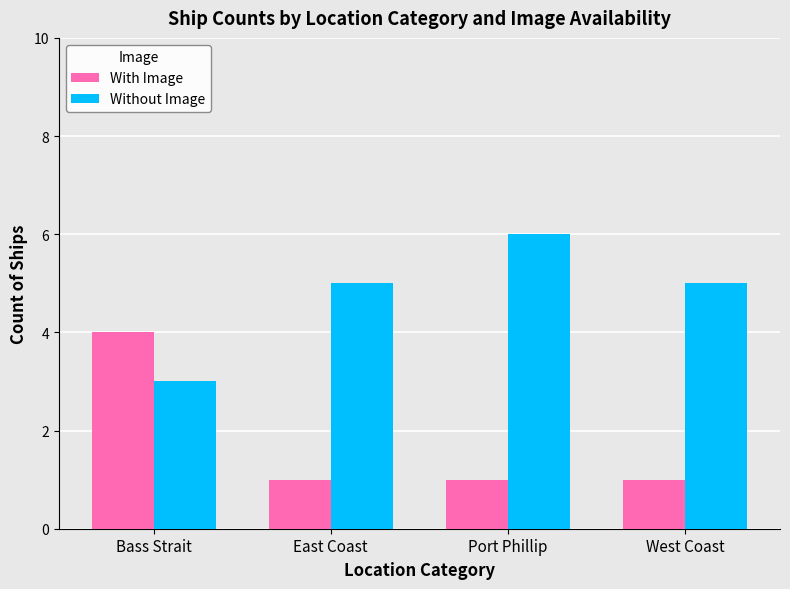

How many groups of bars are there?

4